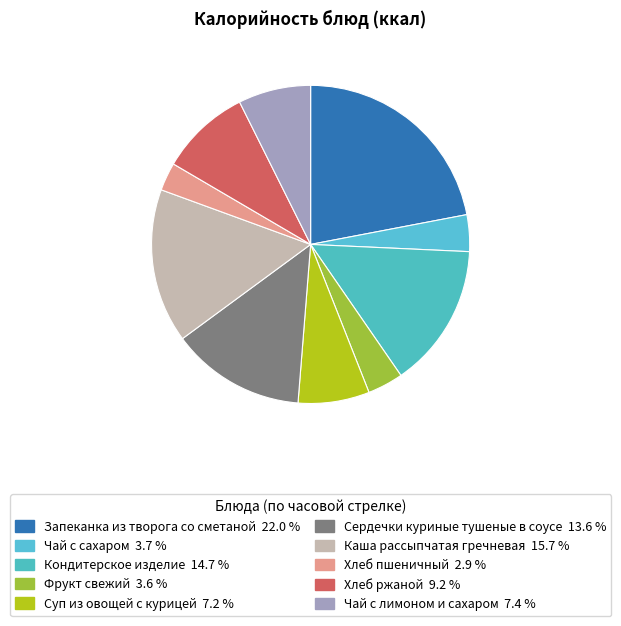

How much of the chart is everything except Чай с лимоном и сахаром?

92.6%